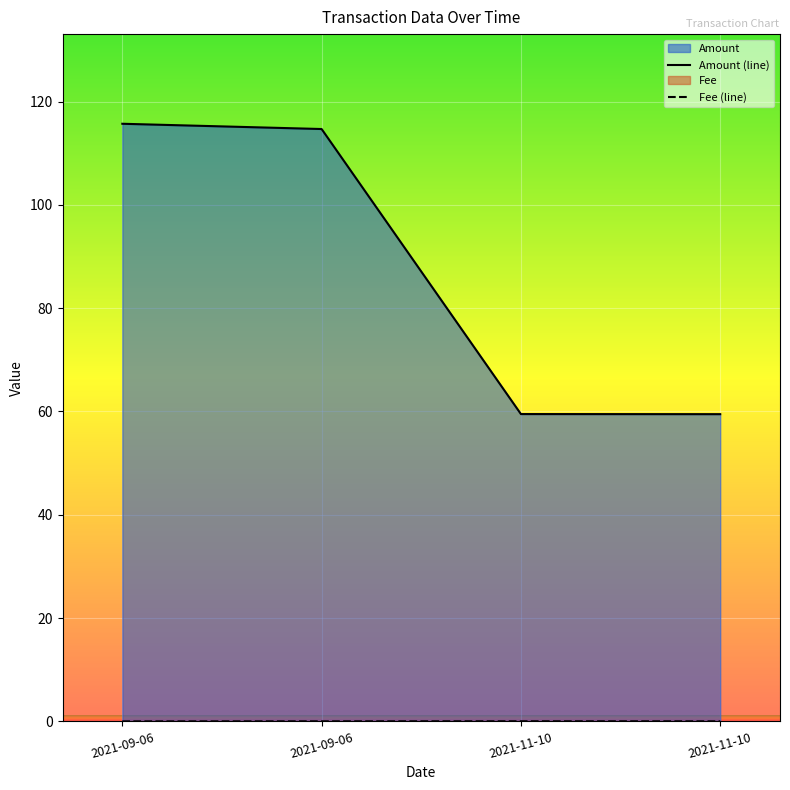

True or false: Amount has more than 0 points higher than both neighbors.

False